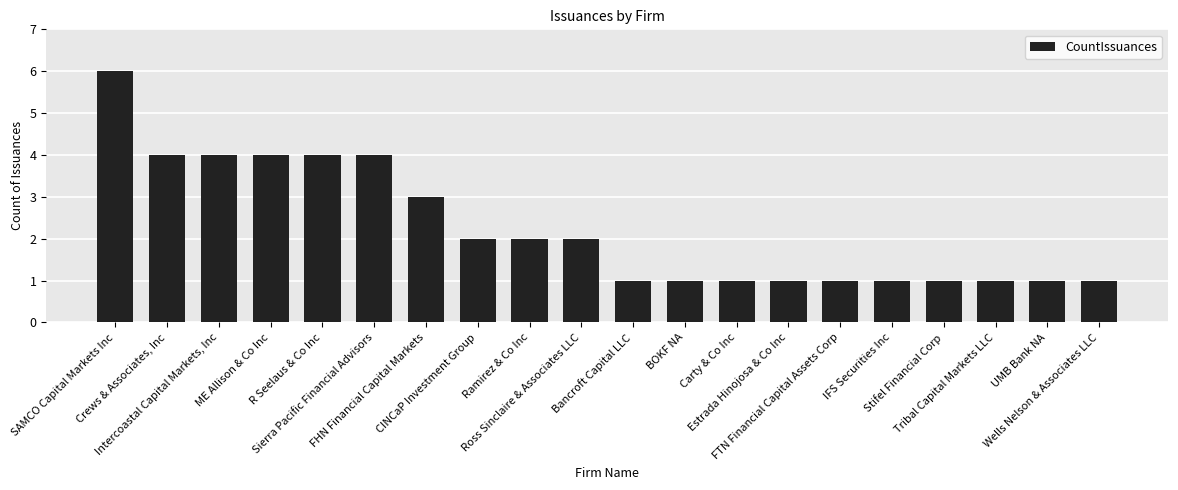

Reading right to left, what are all the values shown in this chart?

Wells Nelson & Associates LLC=1	UMB Bank NA=1	Tribal Capital Markets LLC=1	Stifel Financial Corp=1	IFS Securities Inc=1	FTN Financial Capital Assets Corp=1	Estrada Hinojosa & Co Inc=1	Carty & Co Inc=1	BOKF NA=1	Bancroft Capital LLC=1	Ross Sinclaire & Associates LLC=2	Ramirez & Co Inc=2	CINCaP Investment Group=2	FHN Financial Capital Markets=3	Sierra Pacific Financial Advisors=4	R Seelaus & Co Inc=4	ME Allison & Co Inc=4	Intercoastal Capital Markets, Inc=4	Crews & Associates, Inc=4	SAMCO Capital Markets Inc=6